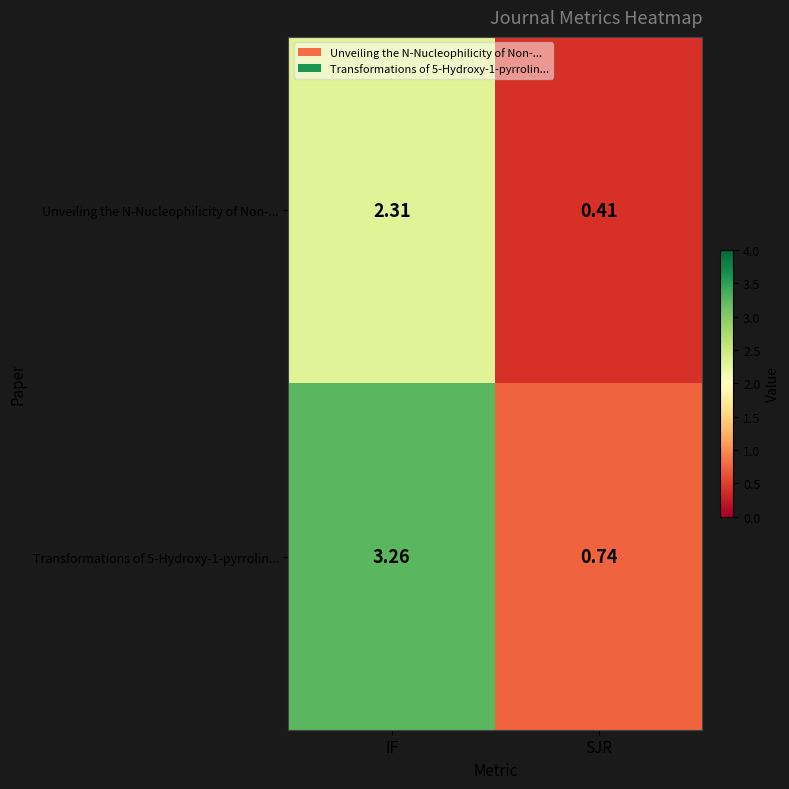

The value of Transformations of 5-Hydroxy-1-pyrrolin... at IF is 3.3. True or false?

True